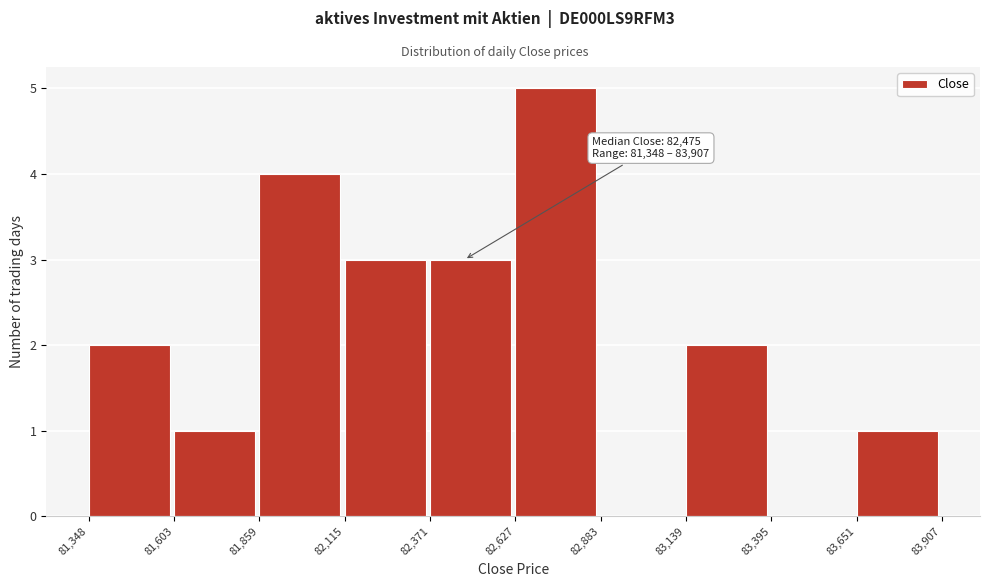

Over which range of the x-axis is the bar tallest?

82,627 to 82,883